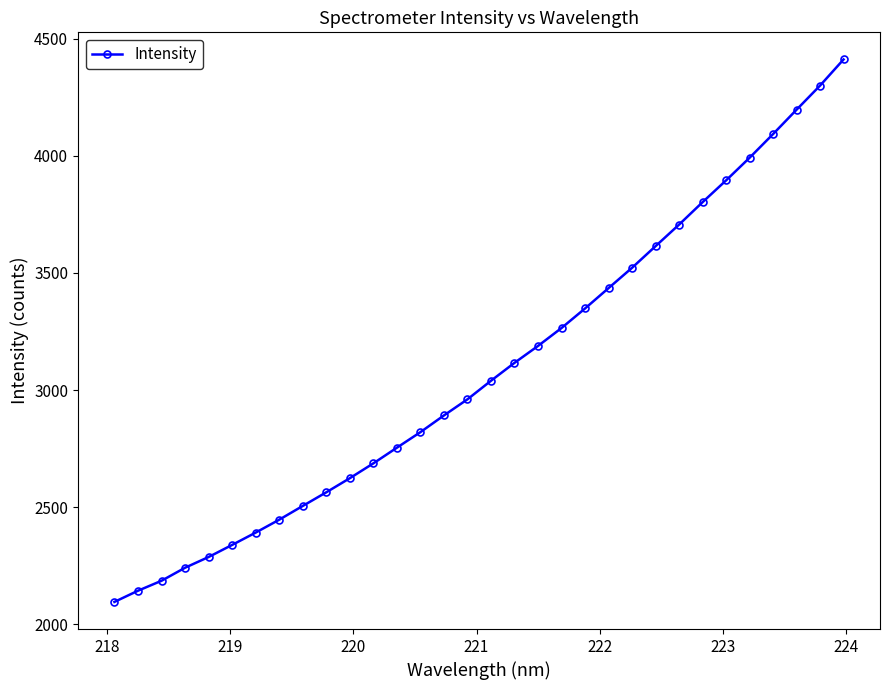

What is the greatest value displayed?

4411.8